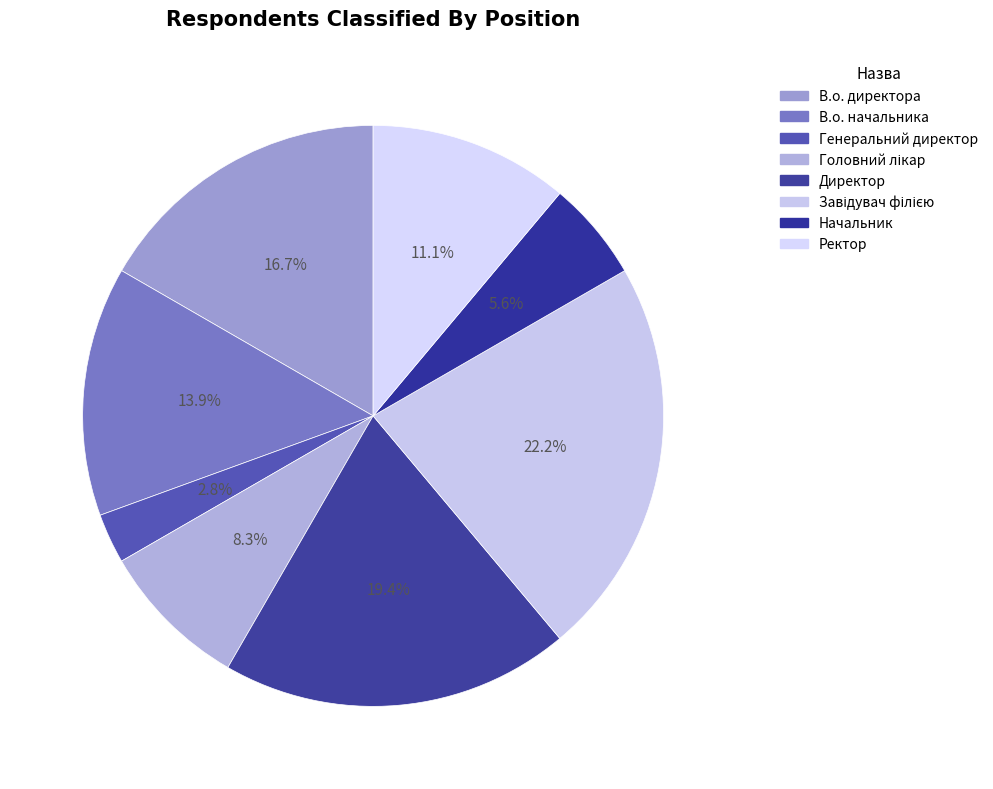

To the nearest percent, what portion does Завідувач філією represent?

22%